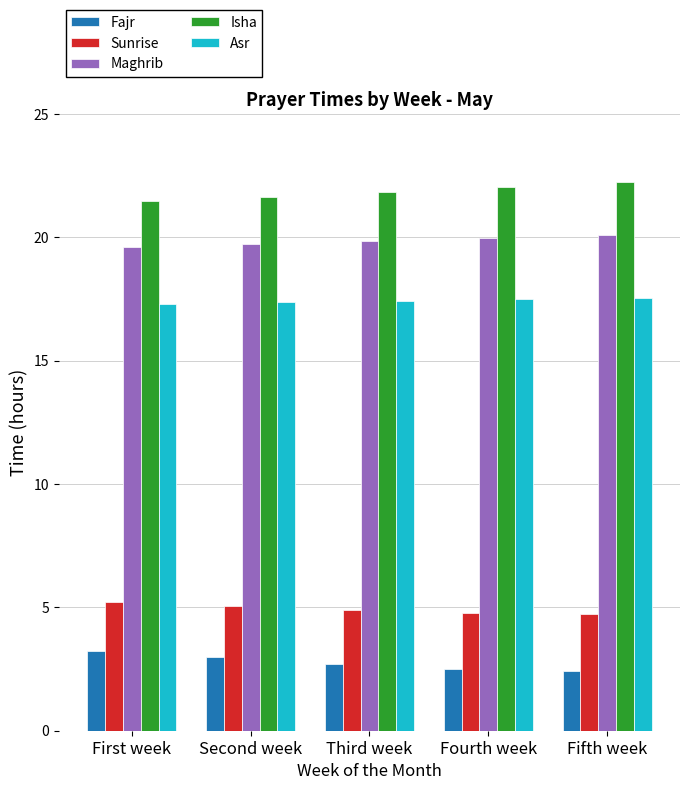

What is the sum of the Sunrise values at Fifth week and Third week?

9.6